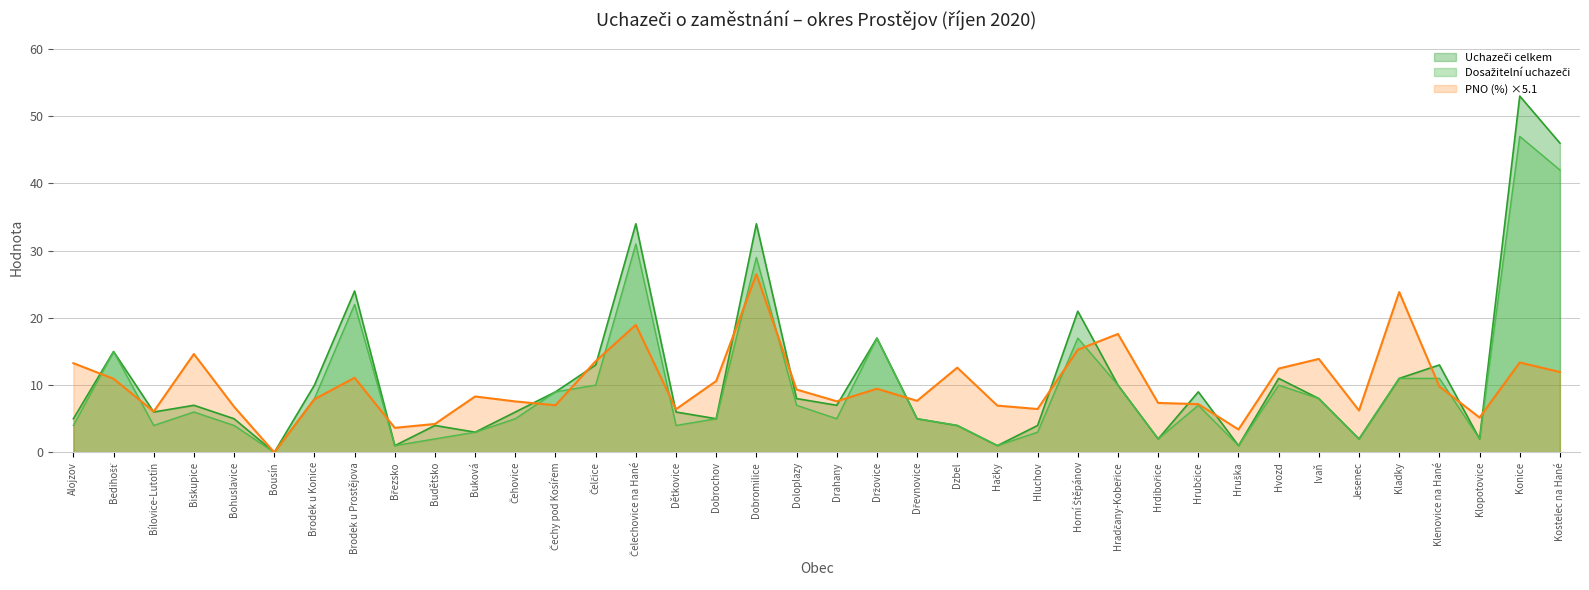

What is the difference between the maximum and second lowest values in the Uchazeči celkem series?

52.0